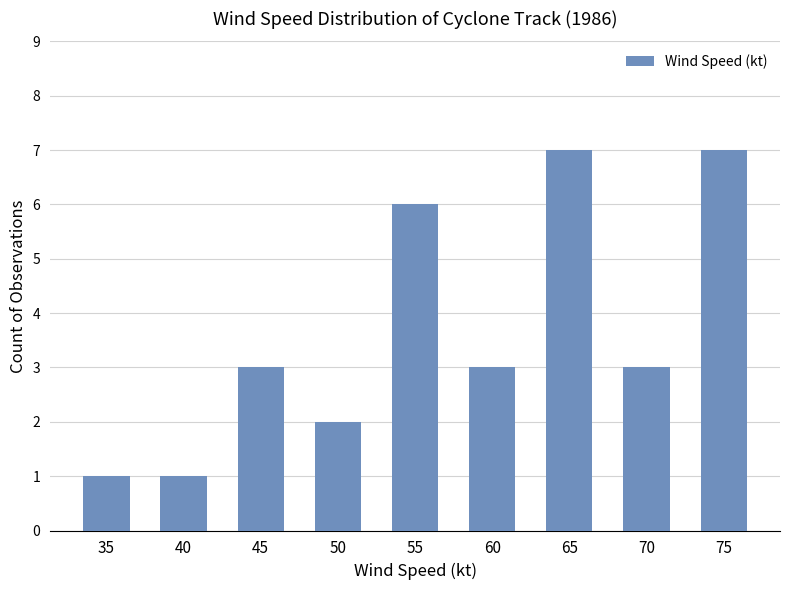

Which has a higher value, 40 or 60?

60